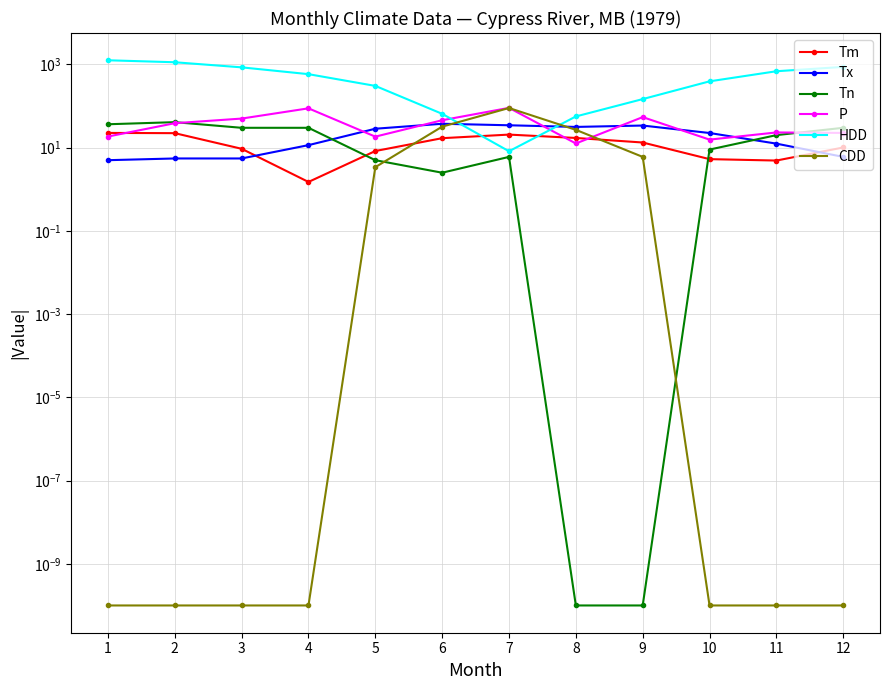

Is the value of CDD at 7 greater than the value of HDD at 11?

No